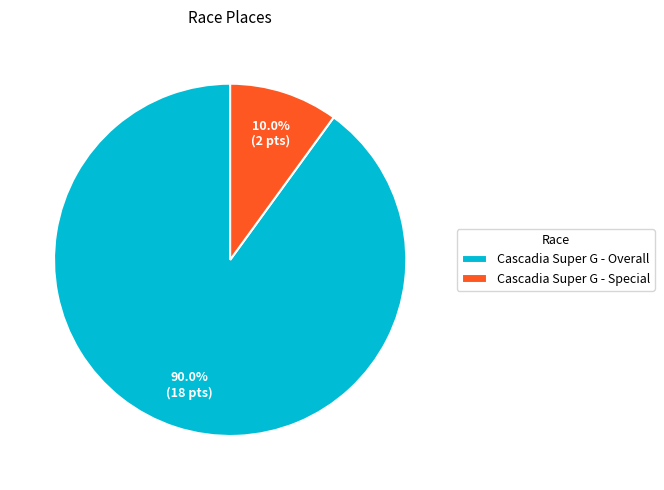

Which has a higher value, Cascadia Super G - Special or Cascadia Super G - Overall?

Cascadia Super G - Overall